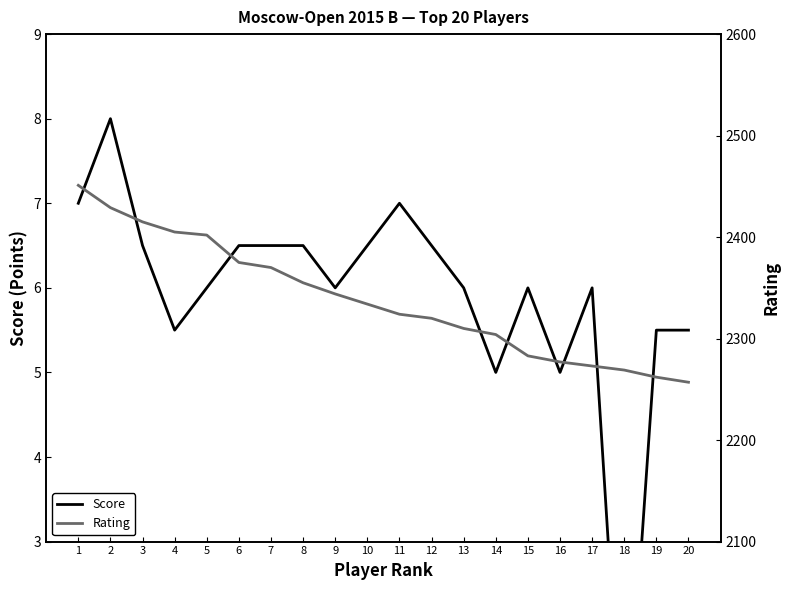

The Rating series shows 4281.3 at 2. True or false?

False